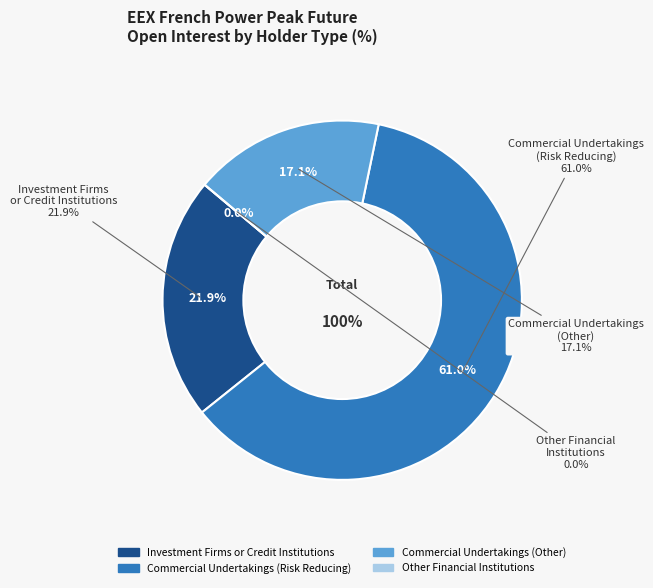

To the nearest percent, what percentage of the pie is Investment Firms
or Credit Institutions?

22%